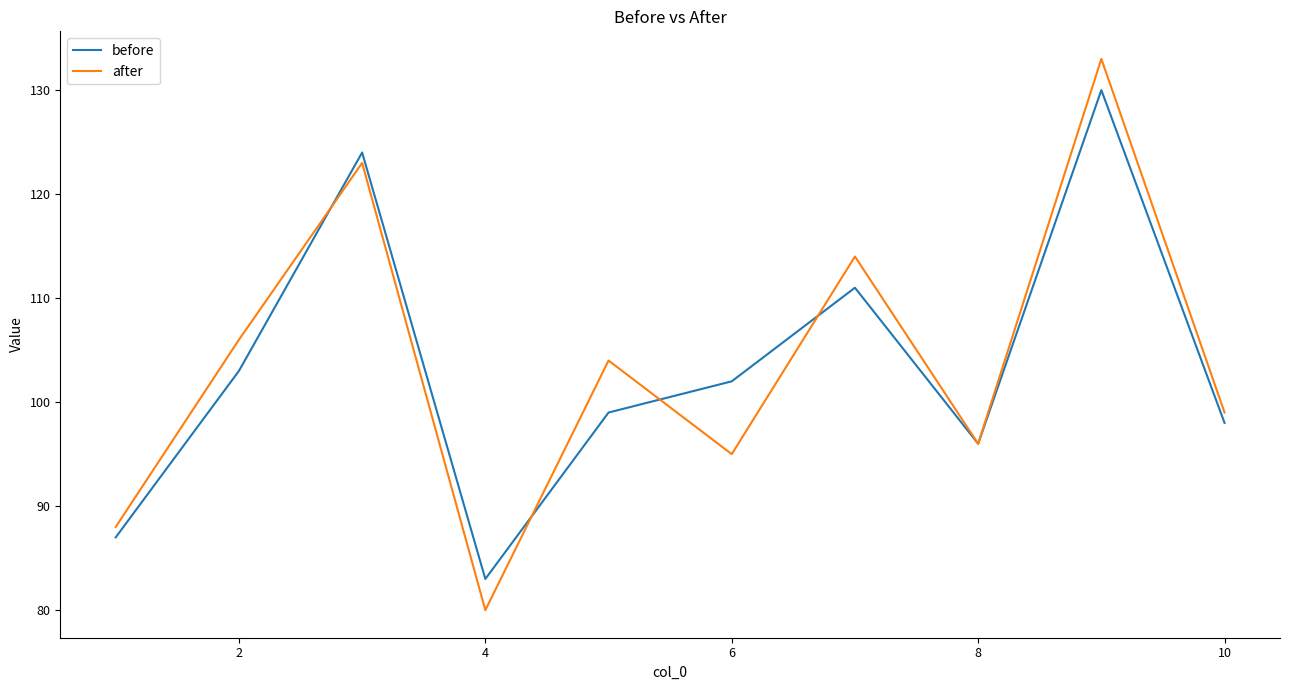

At how many categories does at least one series exceed 82?

10